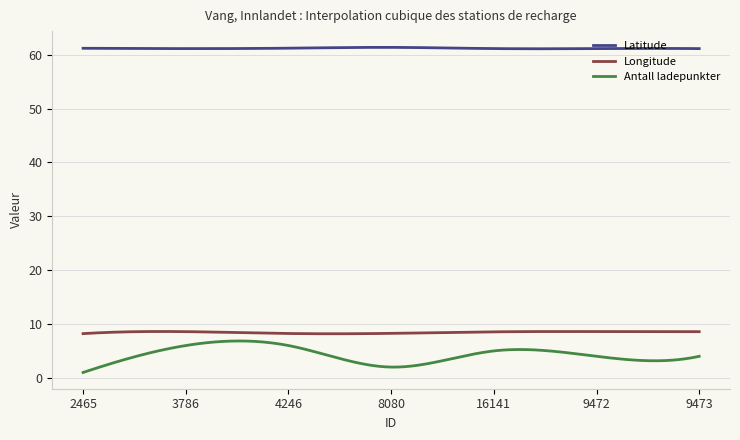

True or false: Longitude and Latitude cross at least once.

False